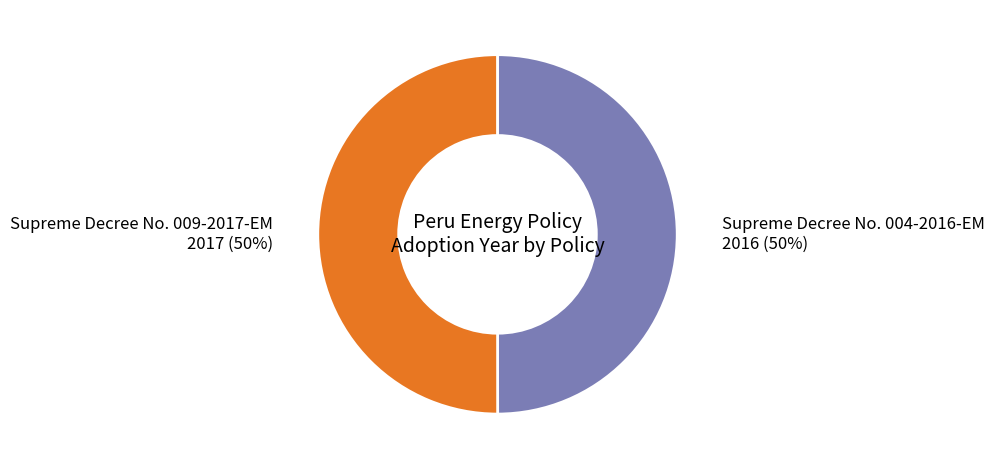

To the nearest percent, what is the average slice percentage?

50%